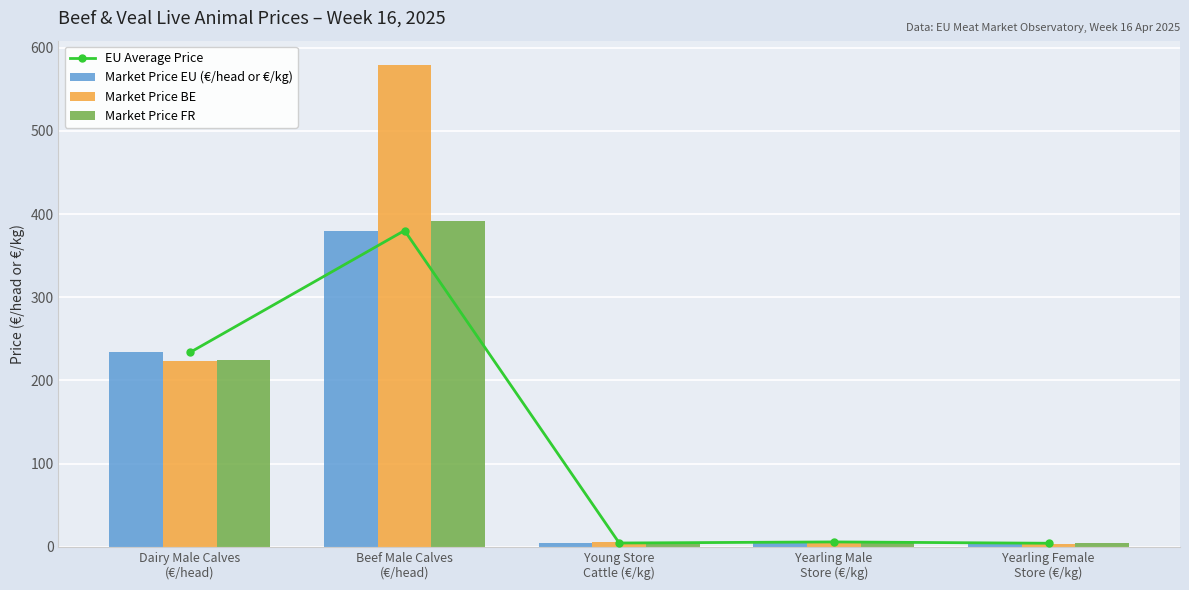

What are all the series names shown in the legend?

EU Average Price, Market Price EU (€/head or €/kg), Market Price BE, Market Price FR